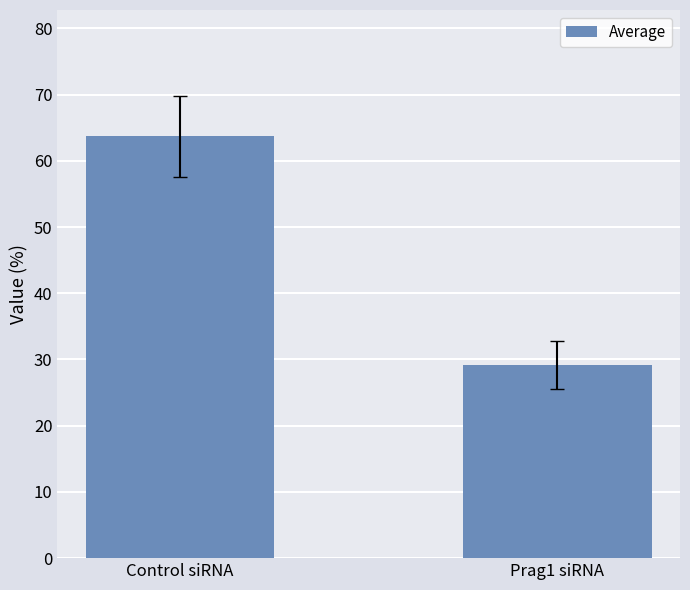

Rank the categories by value from lowest to highest.

Prag1 siRNA, Control siRNA